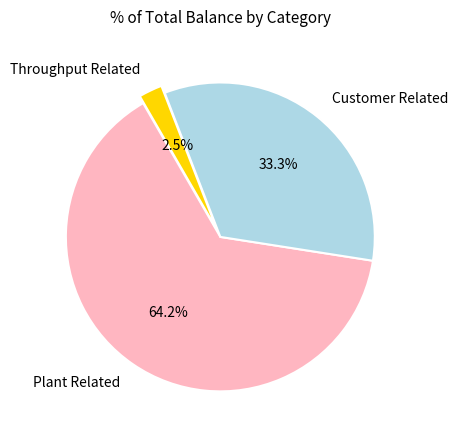

Do Customer Related and Plant Related together represent more than half of the pie?

Yes